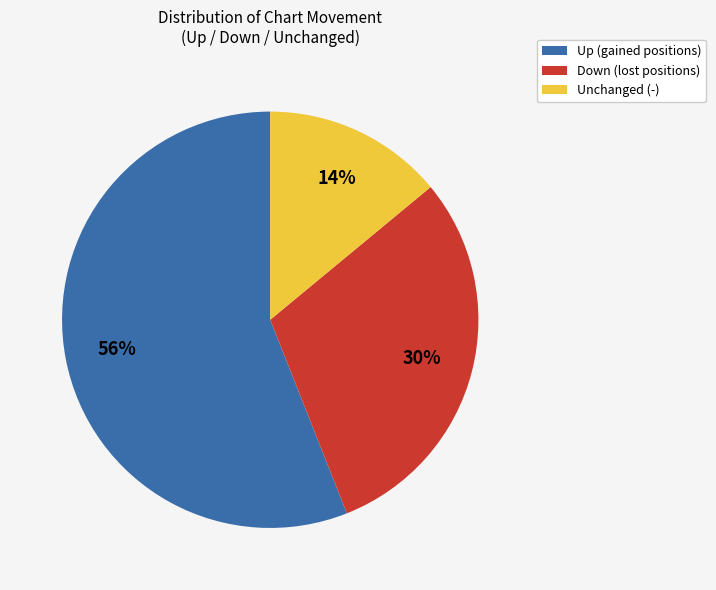

Which slice is the smallest?

Unchanged (-)